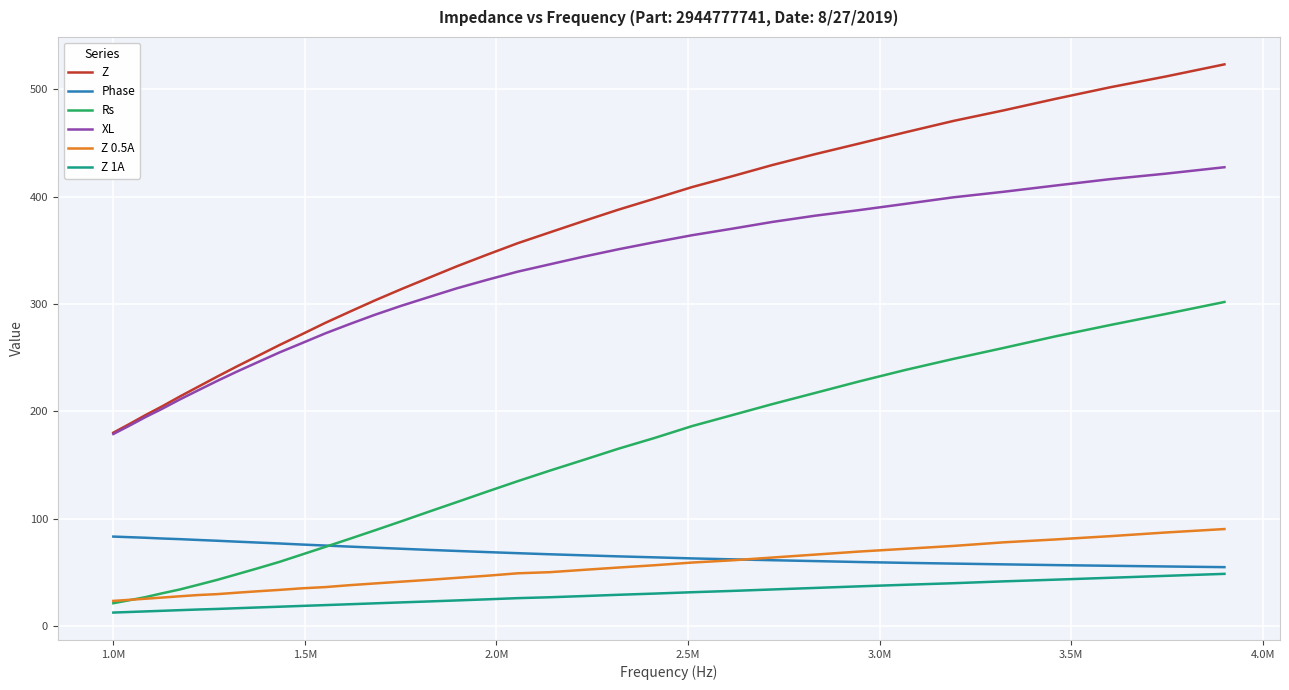

Which series has the widest spread of values?

Z